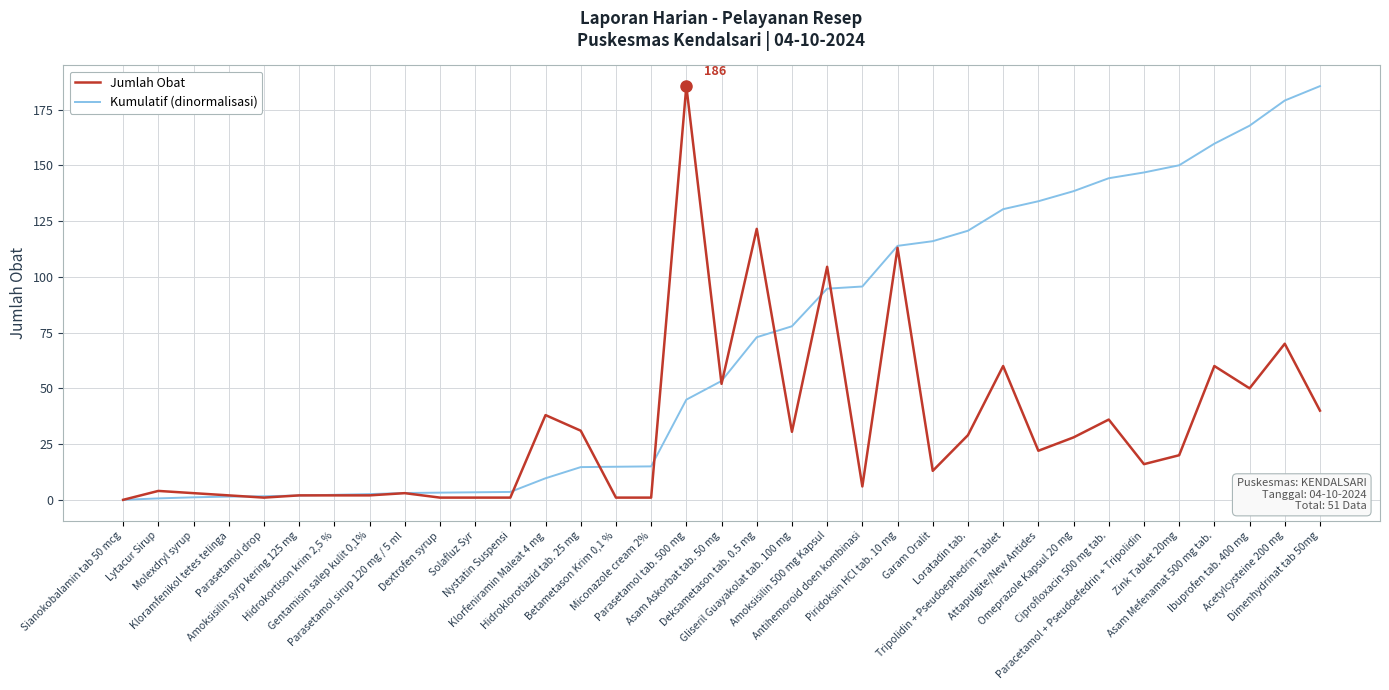

What value does the Kumulatif (dinormalisasi) series have at Gentamisin salep kulit 0,1%?

2.6